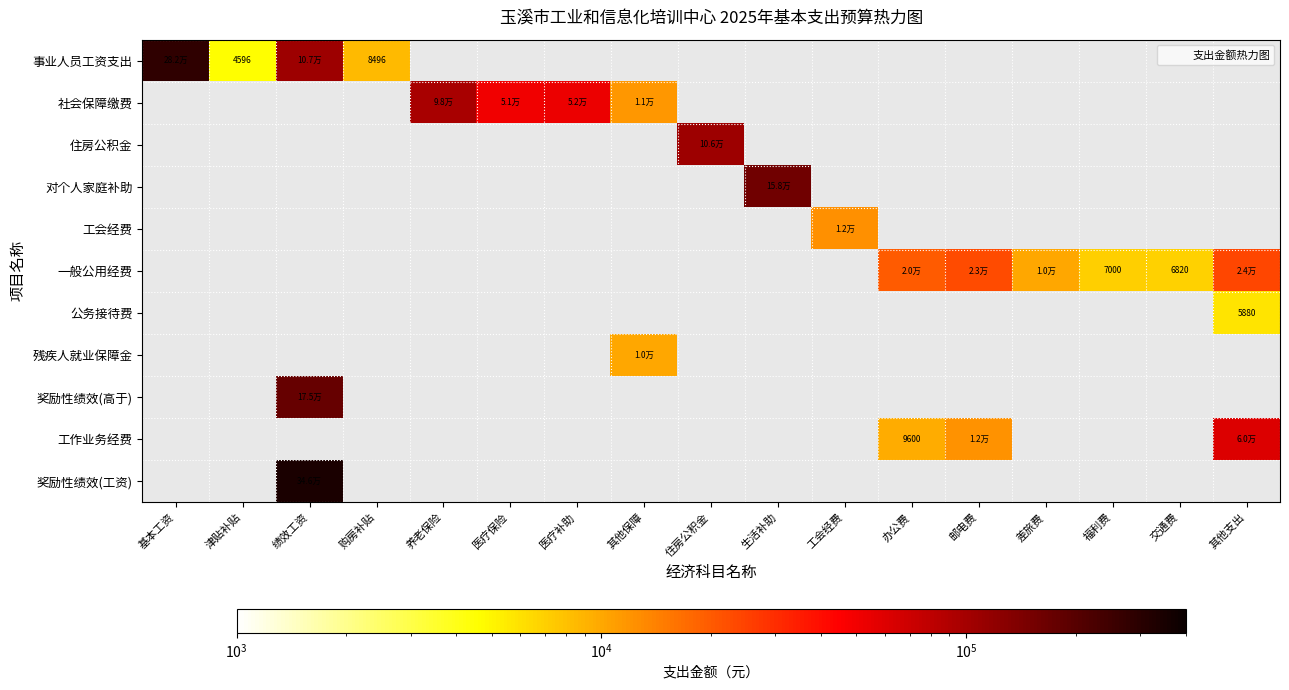

Is the value of 公务接待费 at 其他支出 greater than the value of 工会经费 at 医疗保险?

No